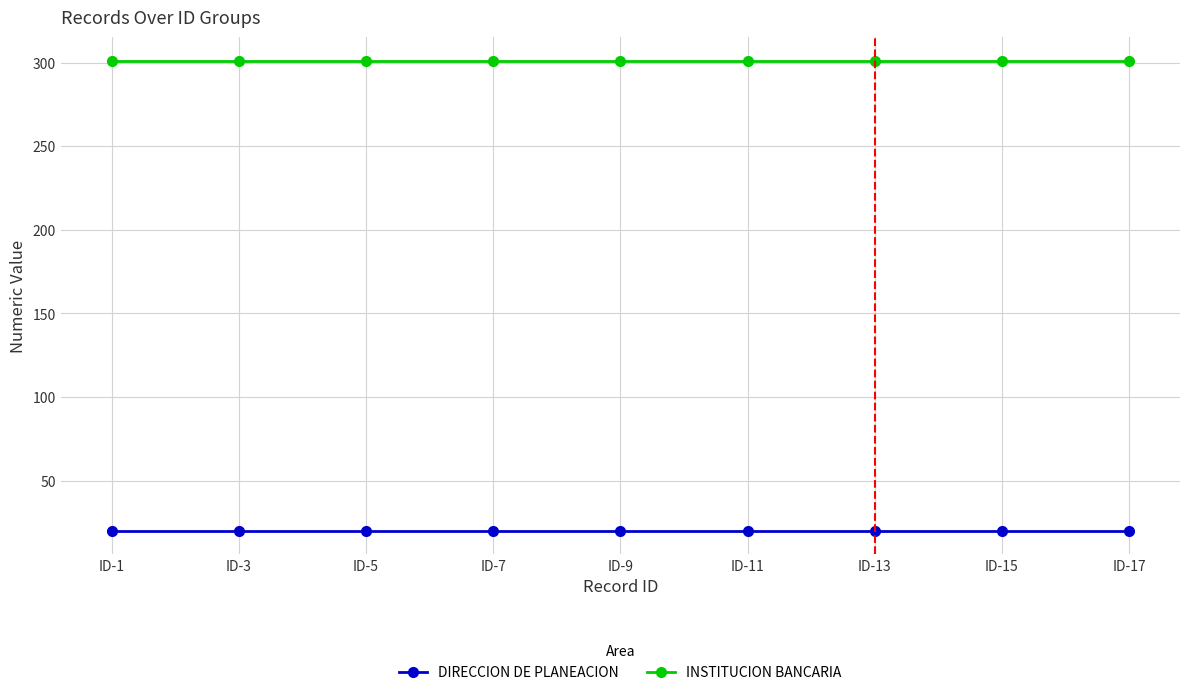

The DIRECCION DE PLANEACION series shows 20 at ID-5. True or false?

True